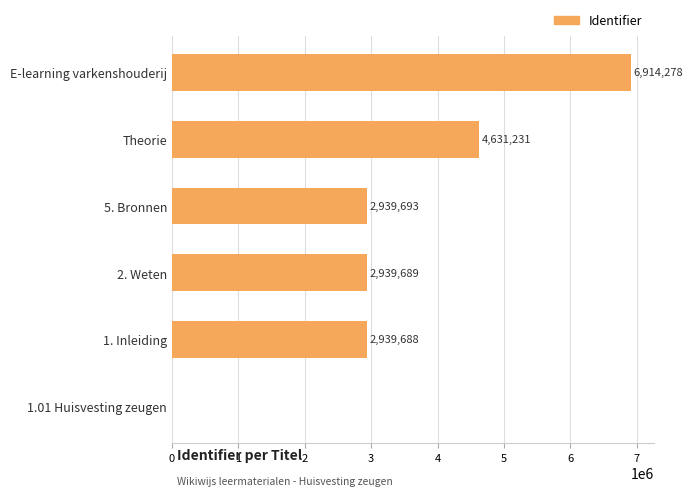

Is it true that the value at 1.01 Huisvesting zeugen is 0?

True